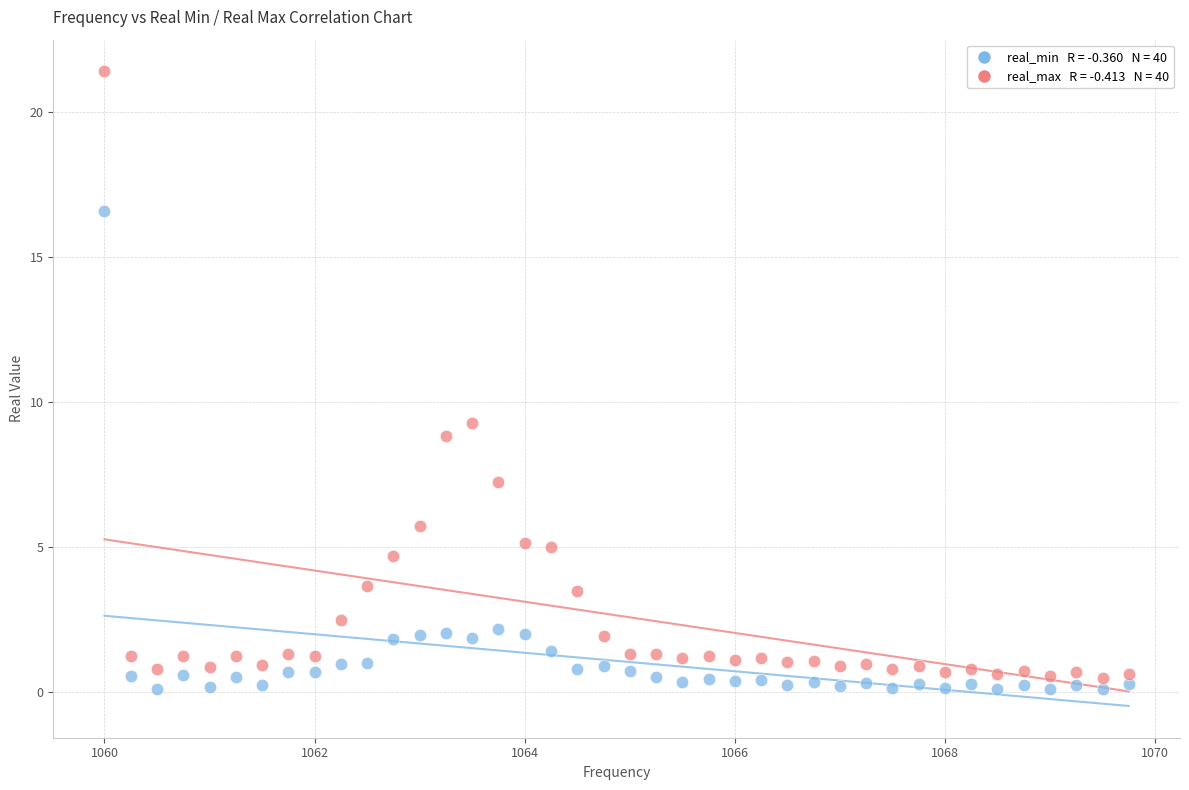

Across all data points, what is the range of Y values (max minus min)?

21.3